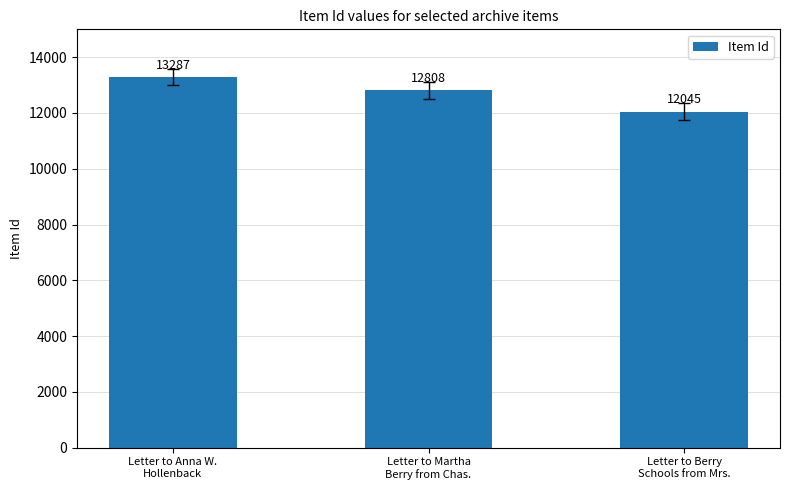

Count the number of categories in the chart.

3